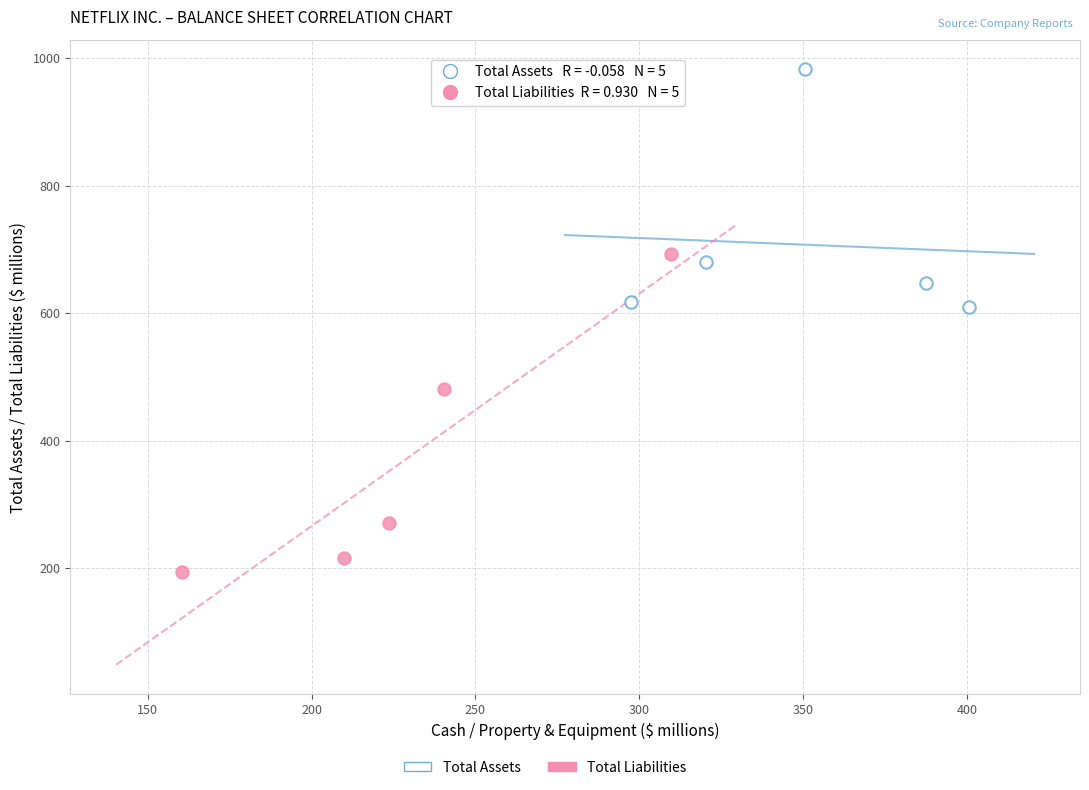

Which series reaches the maximum Y coordinate?

Total Assets